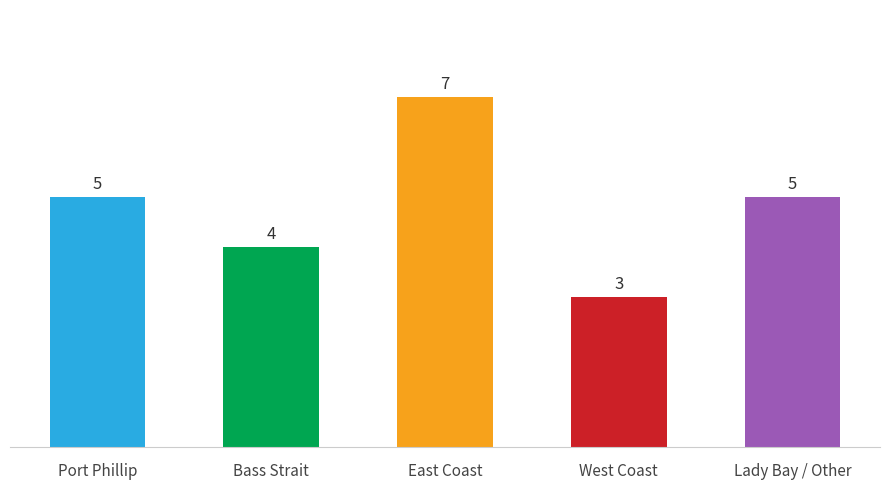

Count the values in the range 4 to 5.

3